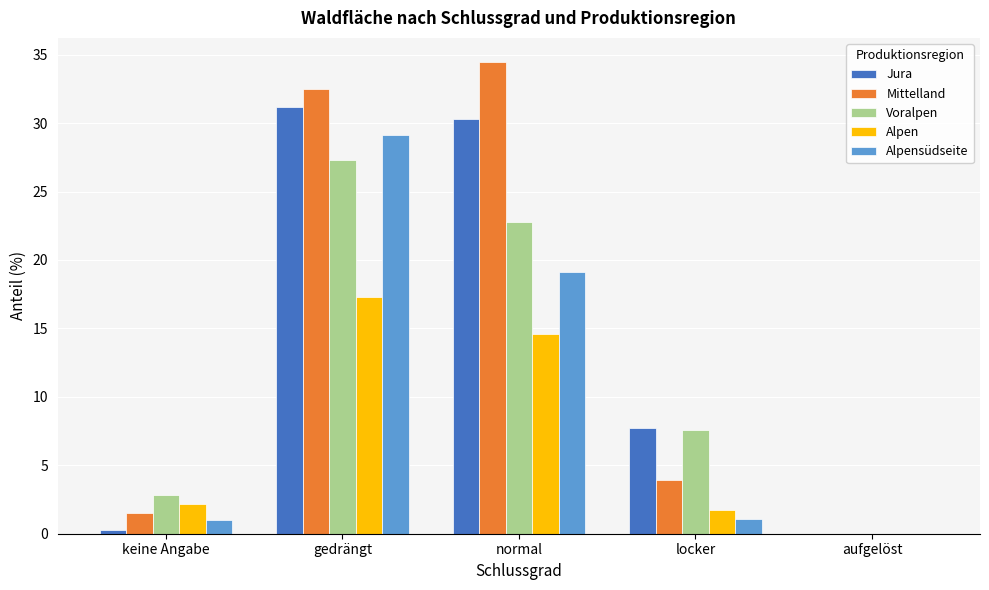

At which label does Mittelland reach its peak?

normal